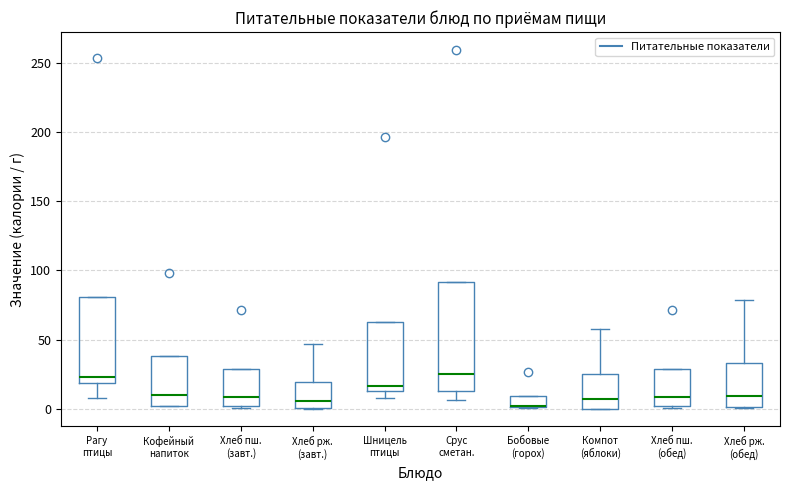

Where does the upper whisker of the box for Хлеб рж. (завт.) end on the y-axis? The values are not printed on the chart, so give them approximately, as read against the axis.

45